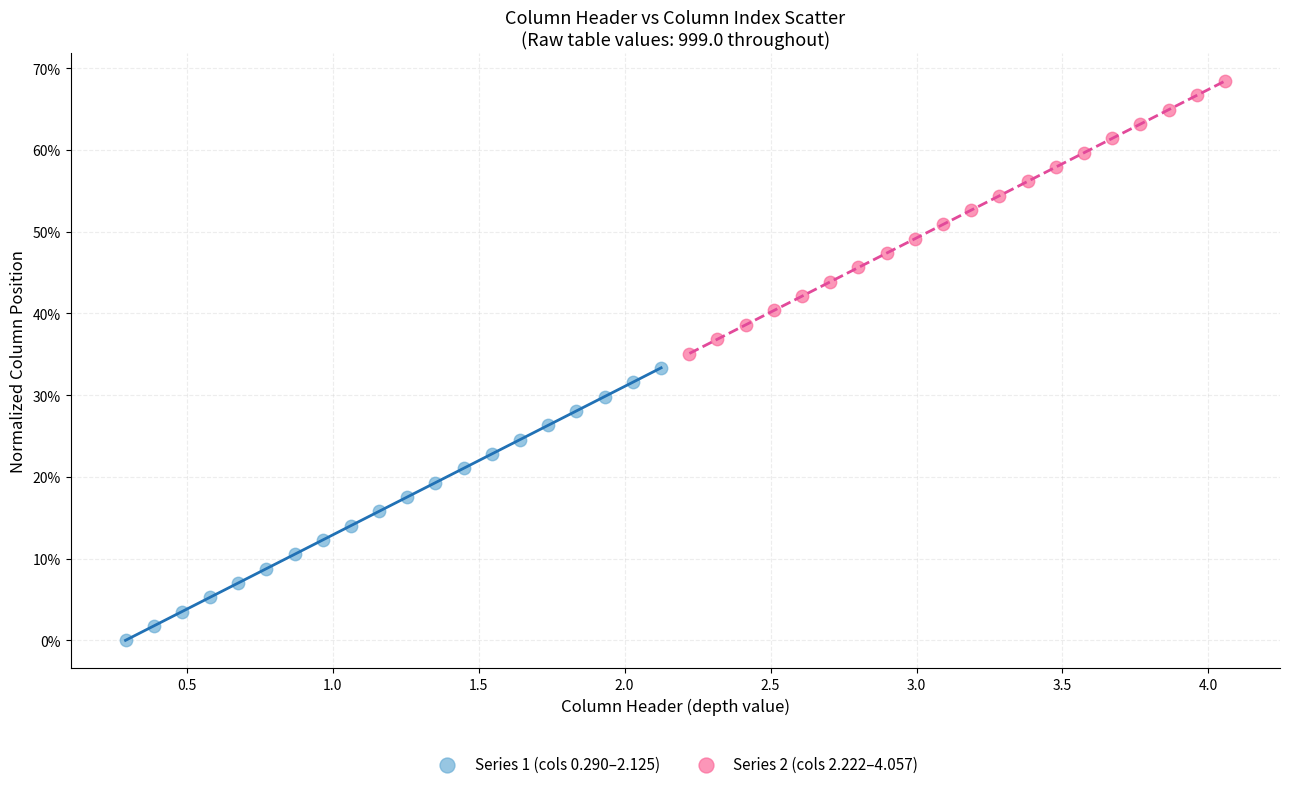

What are all the series names shown in the legend?

Series 1 (cols 0.290–2.125), Series 2 (cols 2.222–4.057)